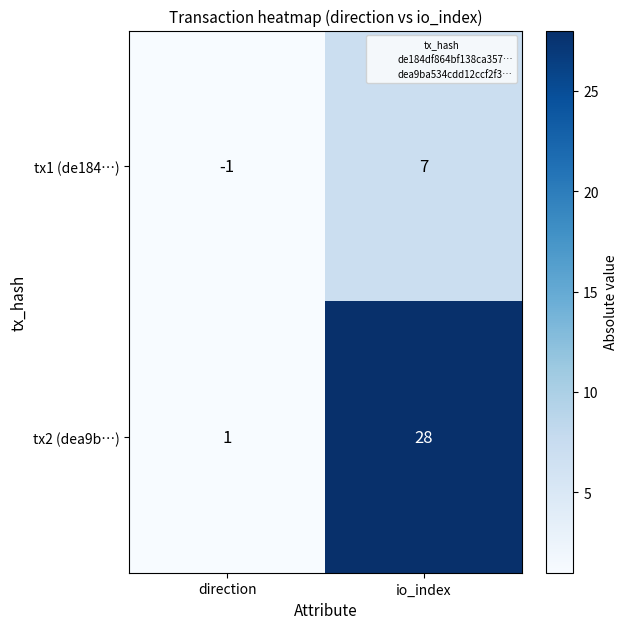

Where is tx1 (de184…) nearest to the value 3?

direction